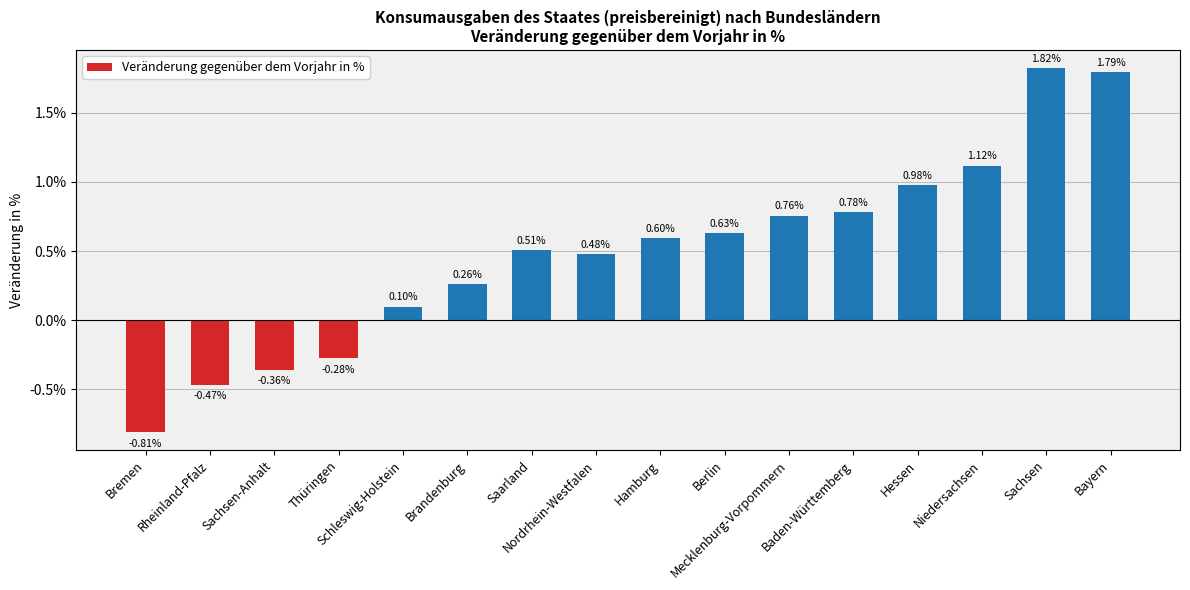

Where does the data first go above 0?

Schleswig-Holstein